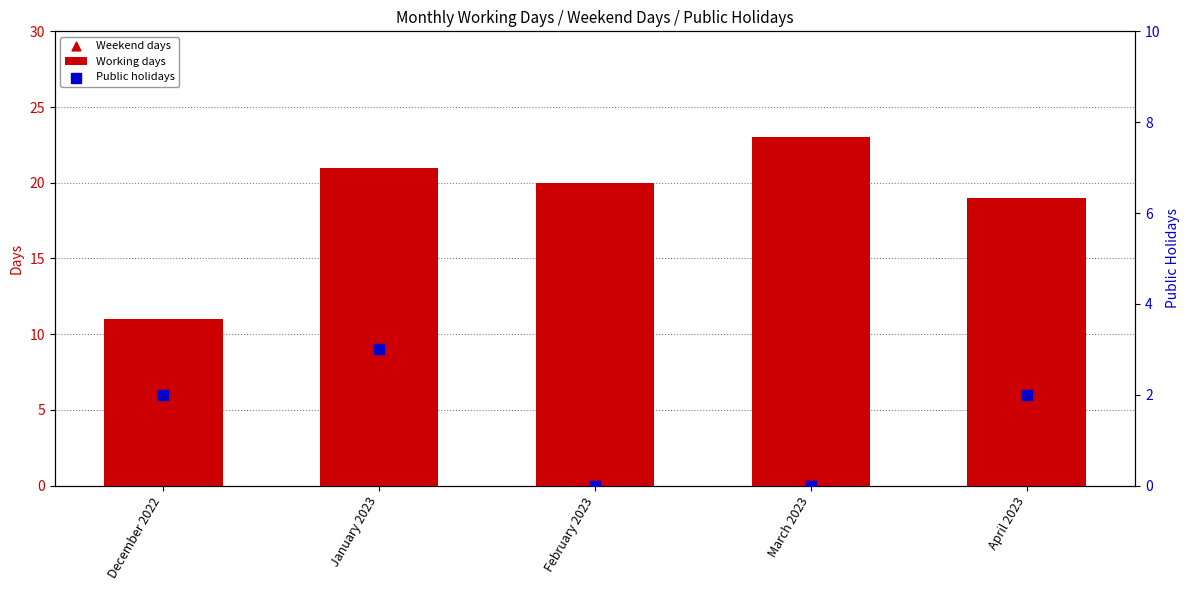

What are all the series names shown in the legend?

Working days, Weekend days, Public holidays